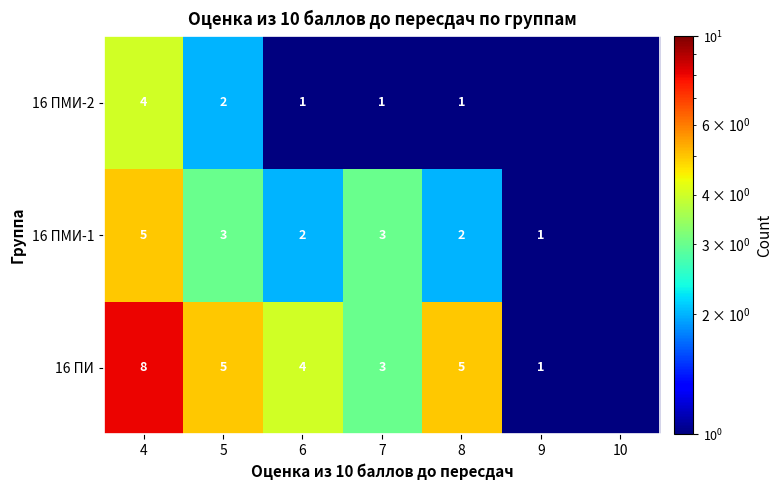

At how many categories does at least one series exceed 3?

4